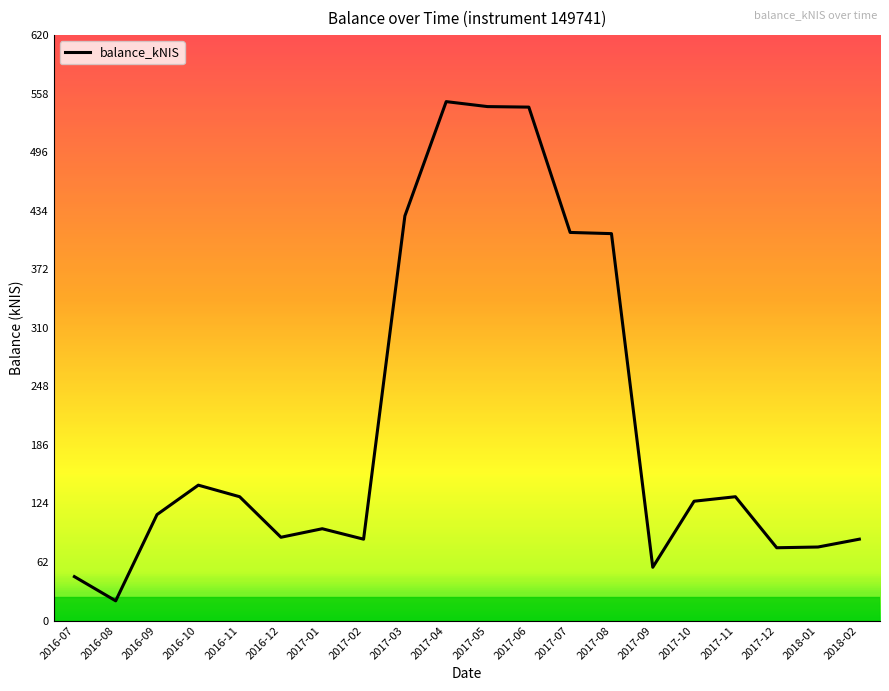

What is the ratio of the value at 2017-05 to the value at 2017-12?

7.1